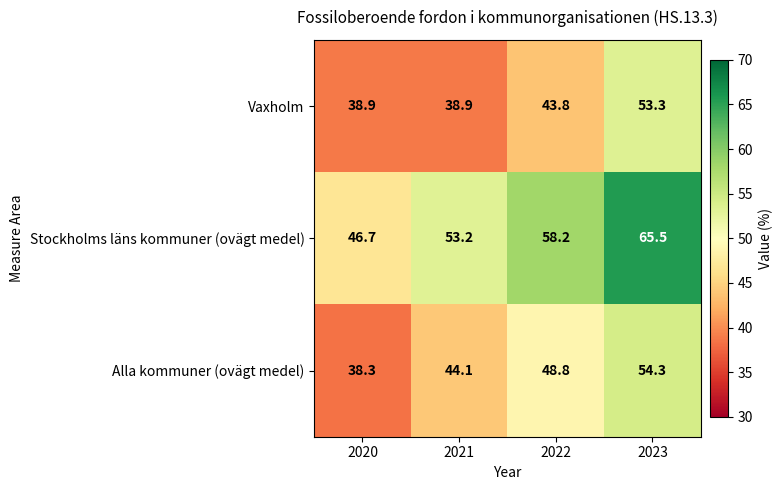

How many distinct data groups are displayed?

3